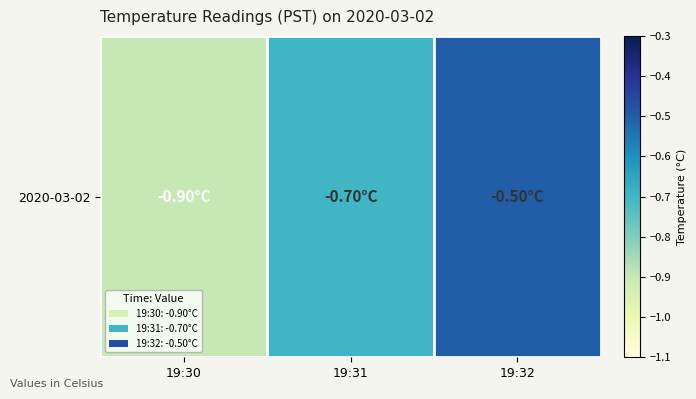

Between 19:32 and 19:31, which is larger?

19:32